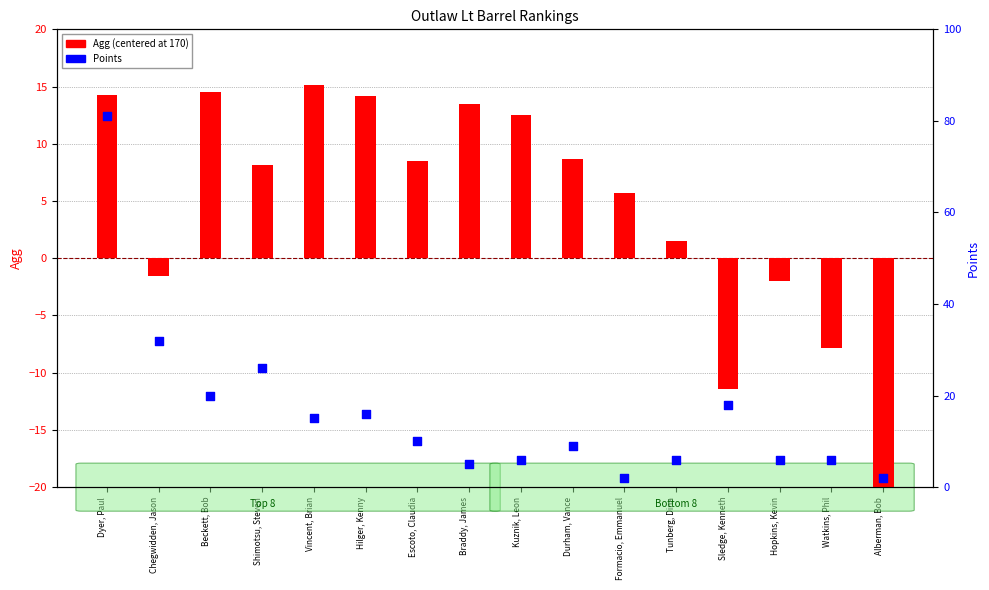

Which series contains the highest Y value?

Points